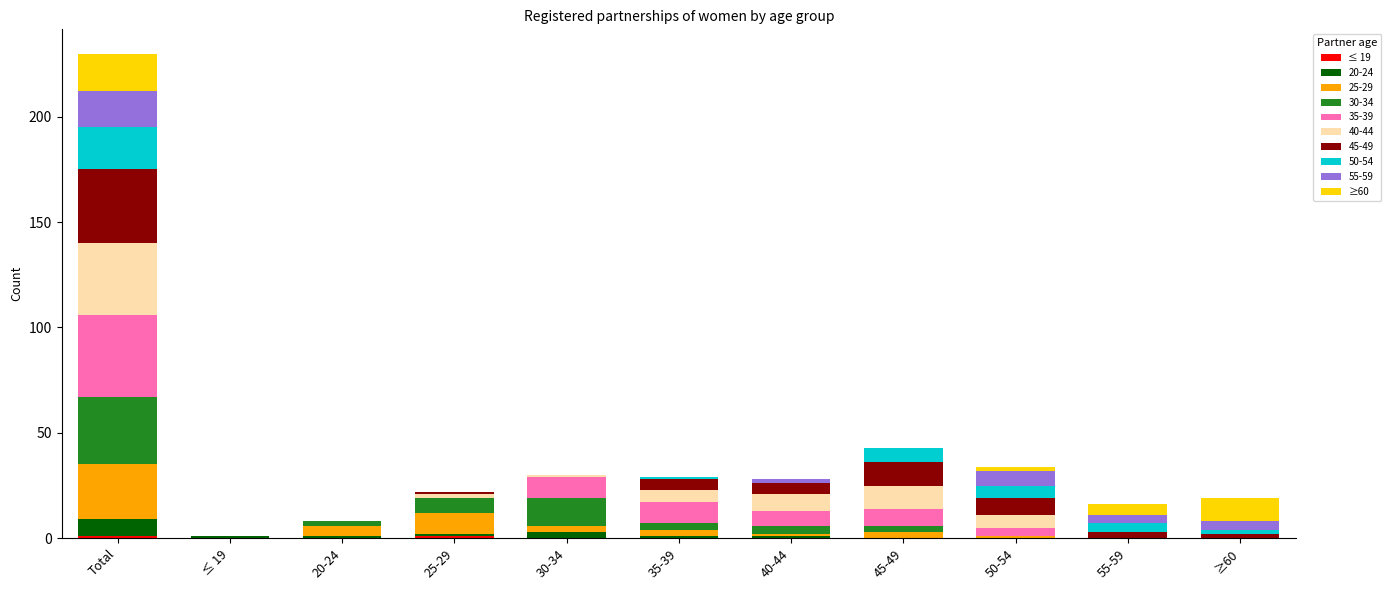

How many categories are shown in the chart?

11